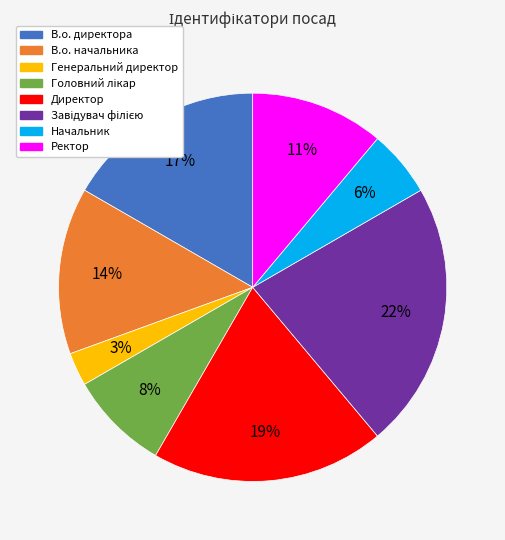

How many slices are in this pie chart?

8